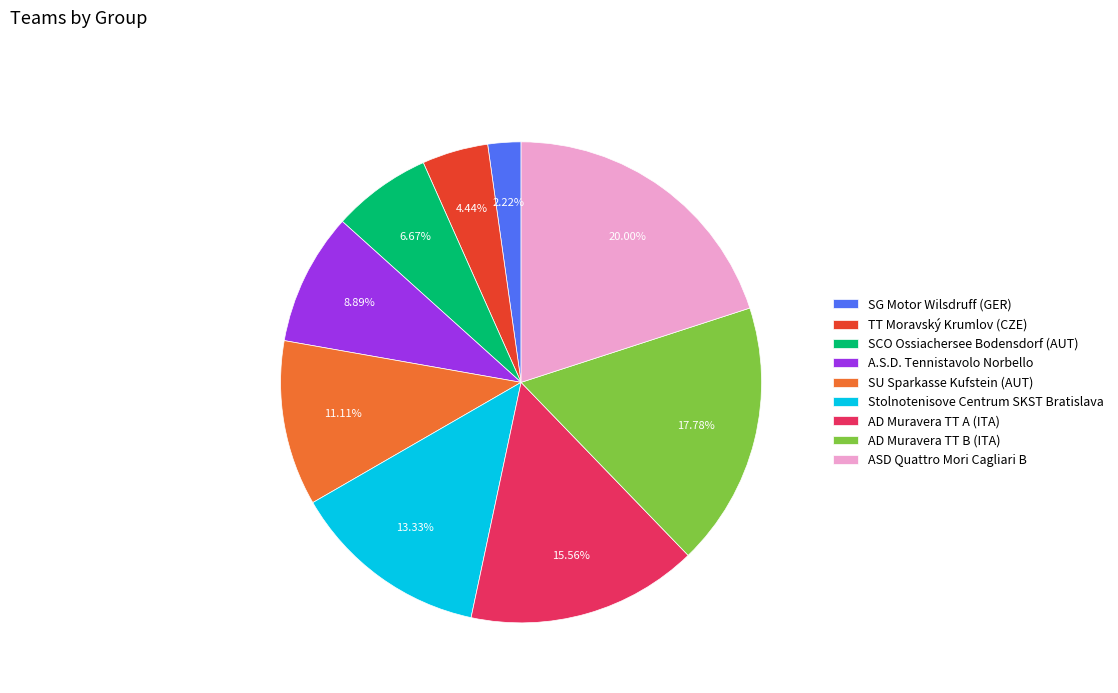

Which slice is the largest?

ASD Quattro Mori Cagliari B